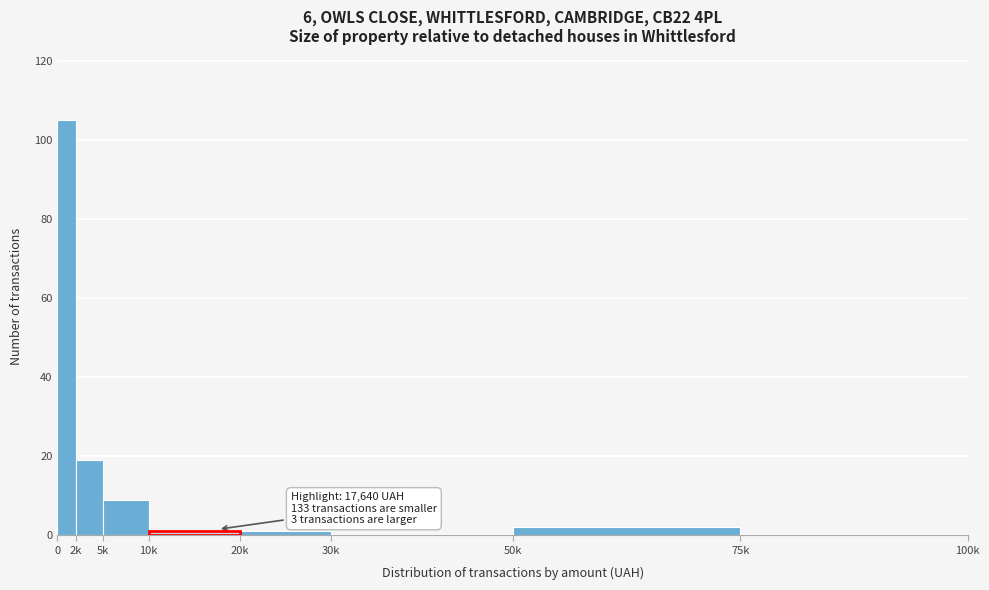

Reading right to left, list all the values displayed in this chart.

75k=0	50k=2	30k=0	20k=1	10k=1	5k=9	2k=19	0=105